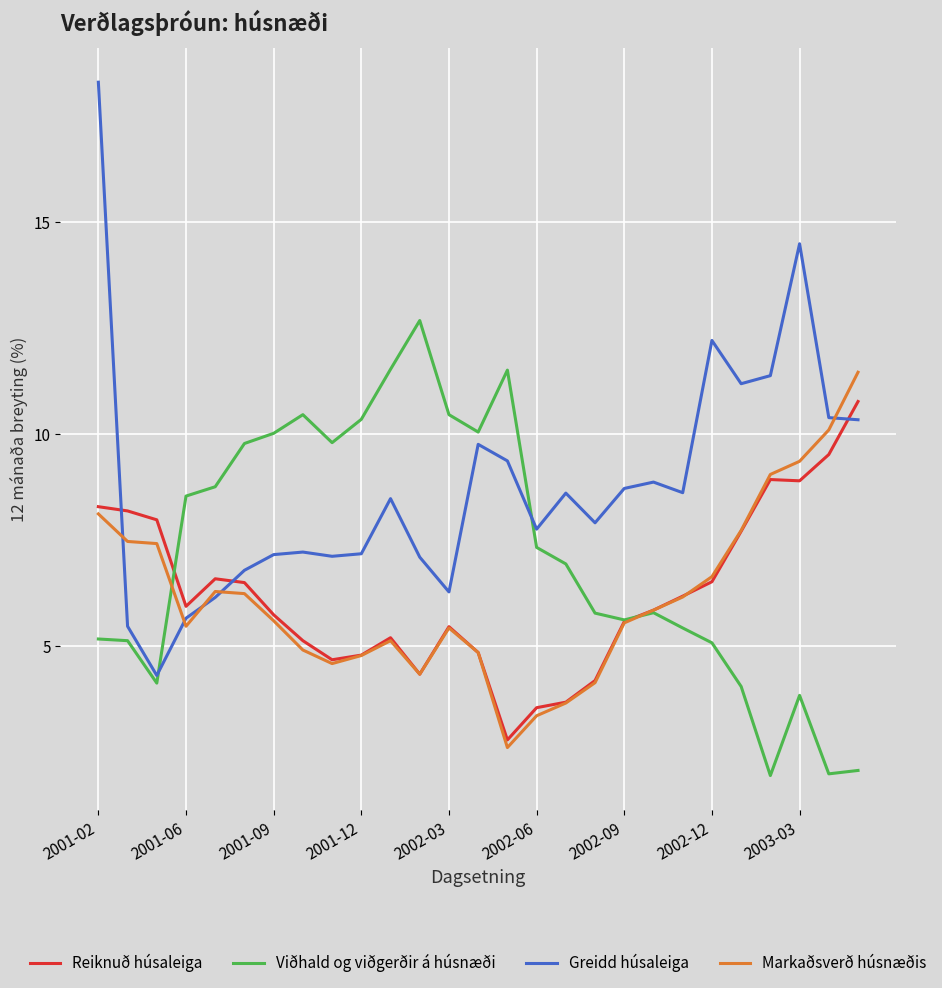

Which series has the largest total across all categories?

Greidd húsaleiga